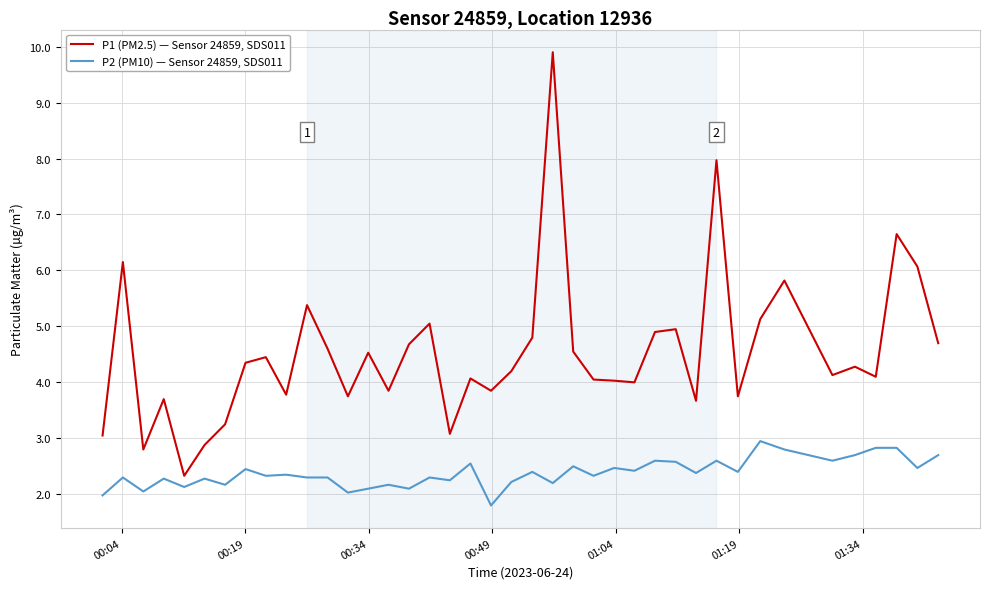

What is the difference between the maximum and minimum values in the P1 (PM2.5) — Sensor 24859, SDS011 series?

7.6